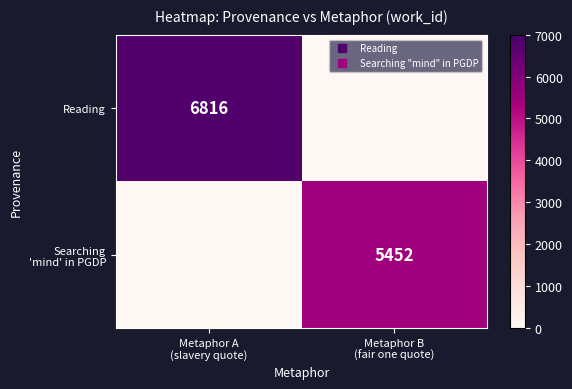

What is the sum of all Reading values?

6816